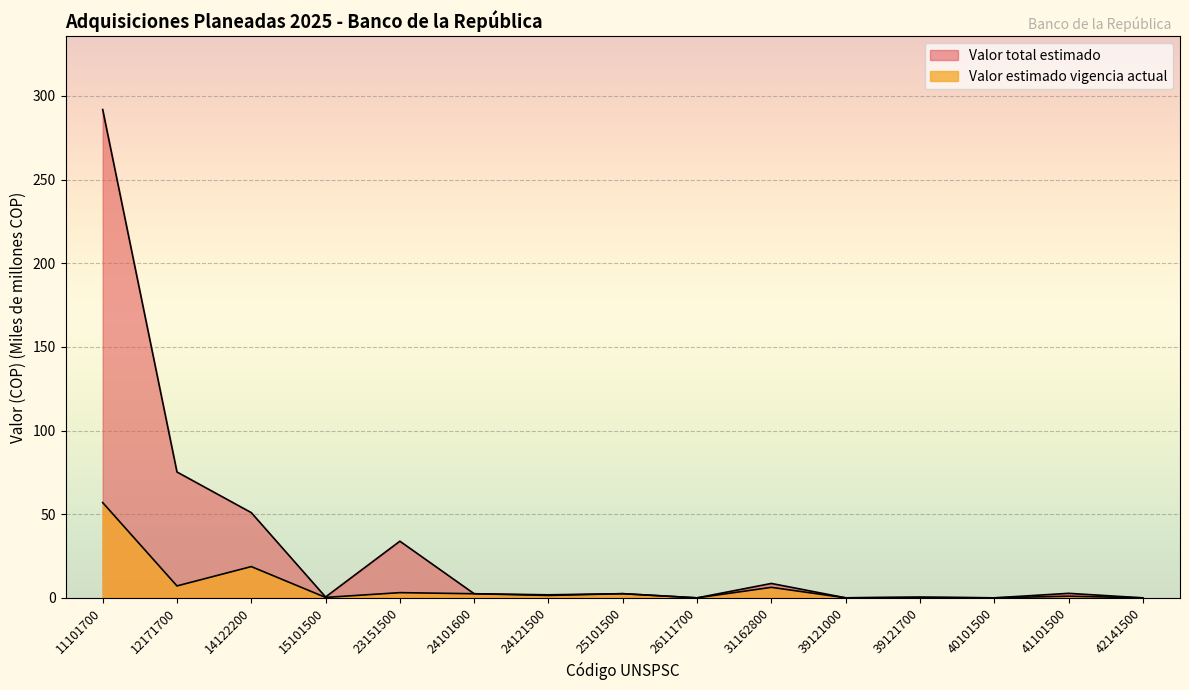

At which category is the sum across all series the highest?

11101700